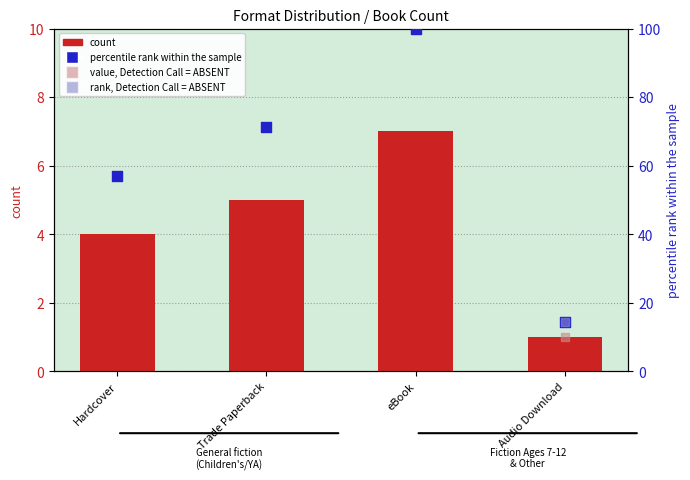

At how many categories does at least one series exceed 19?

3